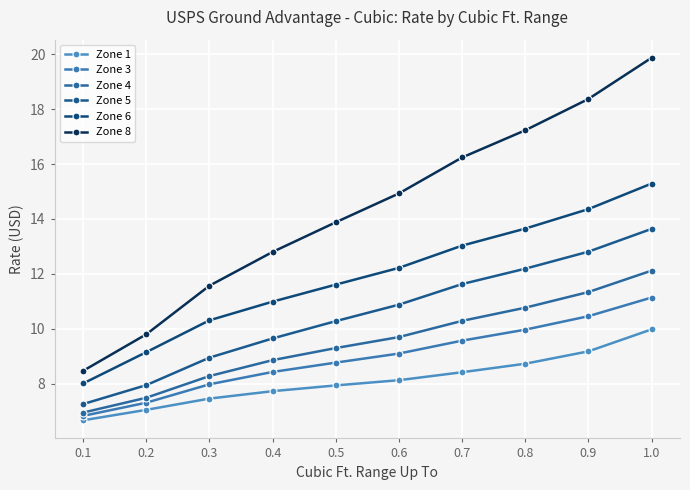

Reading left to right, extract all data points from this chart.

Zone 1: 0.1=6.7	0.2=7.0	0.3=7.5	0.4=7.7	0.5=7.9	0.6=8.1	0.7=8.4	0.8=8.7	0.9=9.2	1.0=10.0
Zone 3: 0.1=6.8	0.2=7.3	0.3=8.0	0.4=8.4	0.5=8.8	0.6=9.1	0.7=9.6	0.8=10.0	0.9=10.5	1.0=11.1
Zone 4: 0.1=7.0	0.2=7.5	0.3=8.3	0.4=8.9	0.5=9.3	0.6=9.7	0.7=10.3	0.8=10.8	0.9=11.3	1.0=12.1
Zone 5: 0.1=7.3	0.2=8.0	0.3=8.9	0.4=9.7	0.5=10.3	0.6=10.9	0.7=11.6	0.8=12.2	0.9=12.8	1.0=13.6
Zone 6: 0.1=8.0	0.2=9.2	0.3=10.3	0.4=11.0	0.5=11.6	0.6=12.2	0.7=13.0	0.8=13.7	0.9=14.4	1.0=15.3
Zone 8: 0.1=8.5	0.2=9.8	0.3=11.6	0.4=12.8	0.5=13.9	0.6=14.9	0.7=16.2	0.8=17.2	0.9=18.4	1.0=19.9